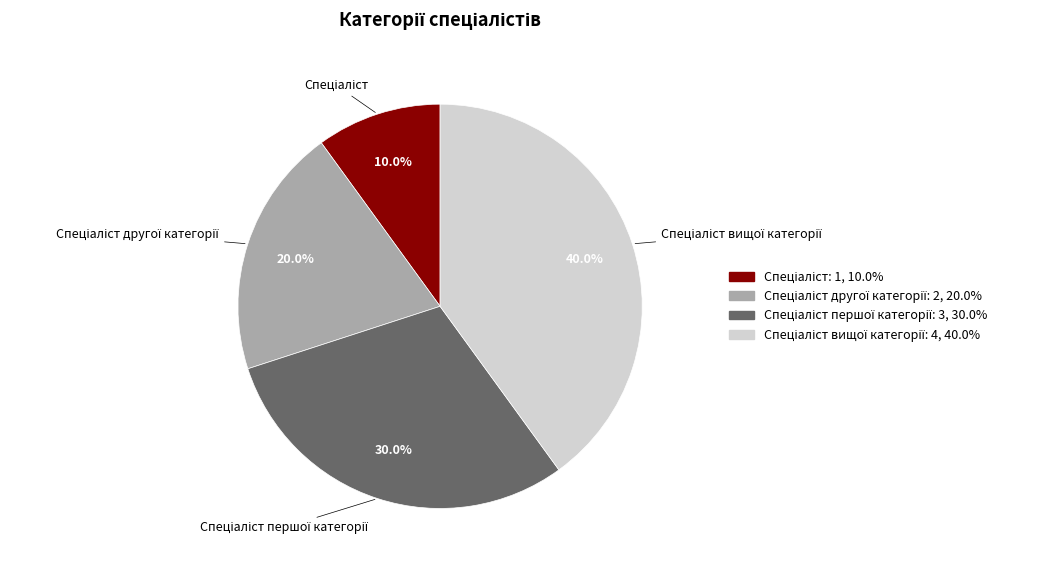

Is there any slice that represents more than half of the pie?

No